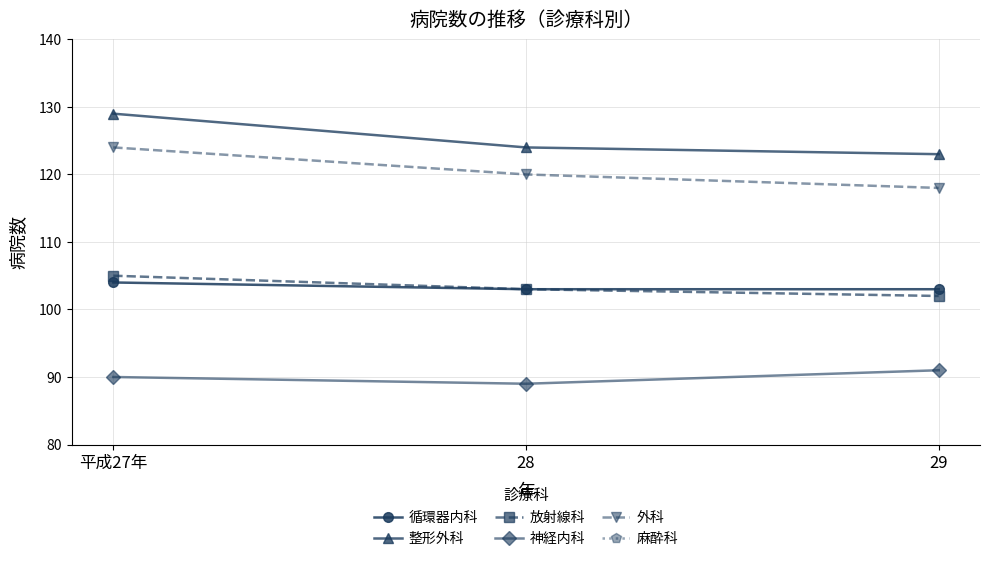

What position from the right is 28?

2